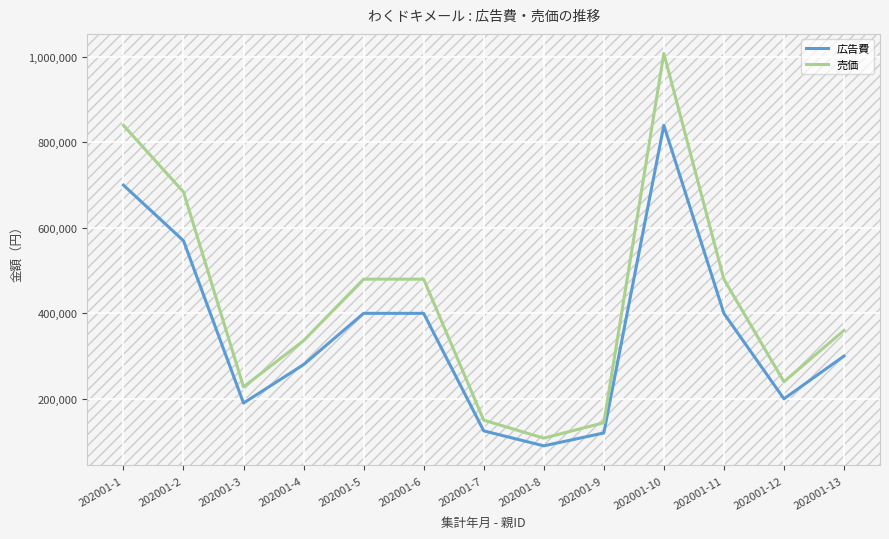

Reading left to right, what are all the values shown in this chart?

広告費: 700000	570000	190000	280000	400000	400000	125000	90000	120000	840000	400000	200000	300000
売価: 840000	684000	228000	336000	480000	480000	150000	108000	144000	1008000	480000	240000	360000